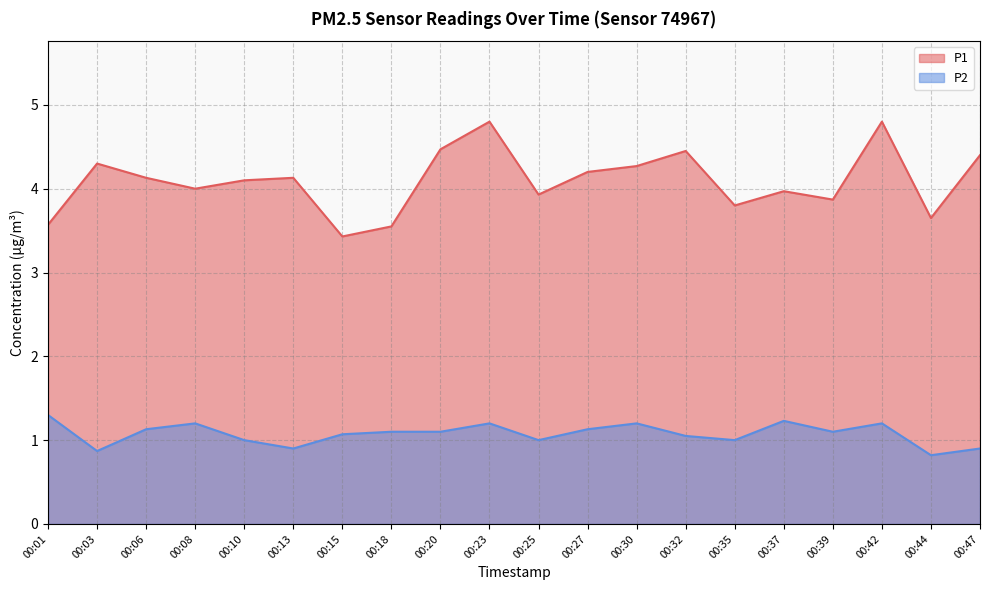

Reading left to right, transcribe all the data shown in this chart.

P1: 00:01=3.6	00:03=4.3	00:06=4.1	00:08=4.0	00:10=4.1	00:13=4.1	00:15=3.4	00:18=3.5	00:20=4.5	00:23=4.8	00:25=3.9	00:27=4.2	00:30=4.3	00:32=4.5	00:35=3.8	00:37=4.0	00:39=3.9	00:42=4.8	00:44=3.6	00:47=4.4
P2: 00:01=1.3	00:03=0.9	00:06=1.1	00:08=1.2	00:10=1.0	00:13=0.9	00:15=1.1	00:18=1.1	00:20=1.1	00:23=1.2	00:25=1.0	00:27=1.1	00:30=1.2	00:32=1.1	00:35=1.0	00:37=1.2	00:39=1.1	00:42=1.2	00:44=0.8	00:47=0.9